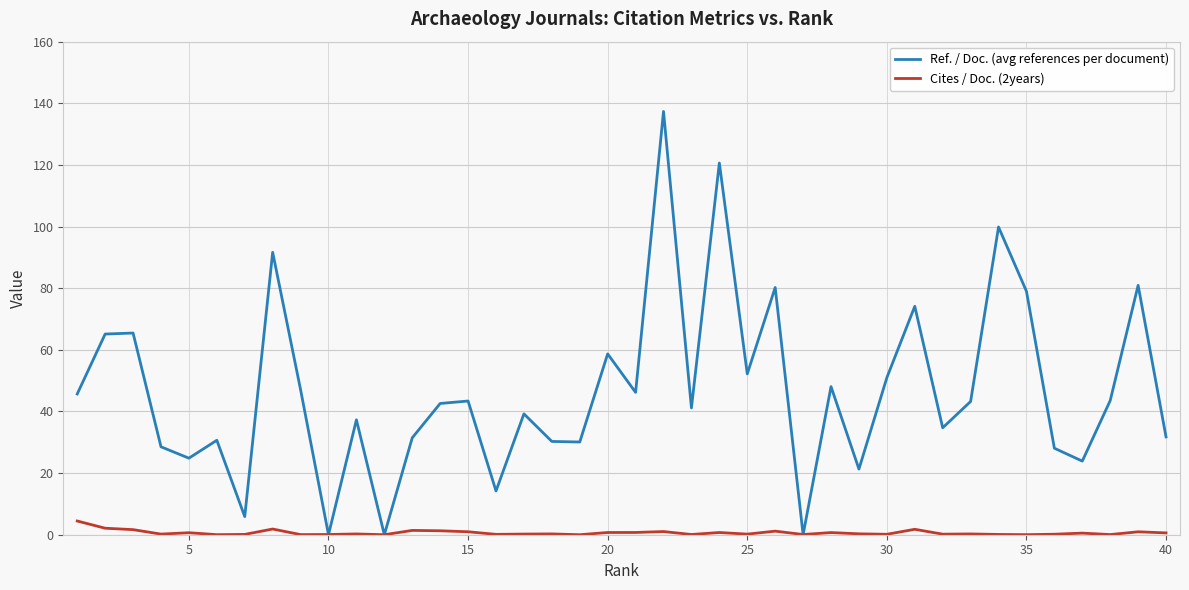

What are all the series names shown in the legend?

Ref. / Doc. (avg references per document), Cites / Doc. (2years)